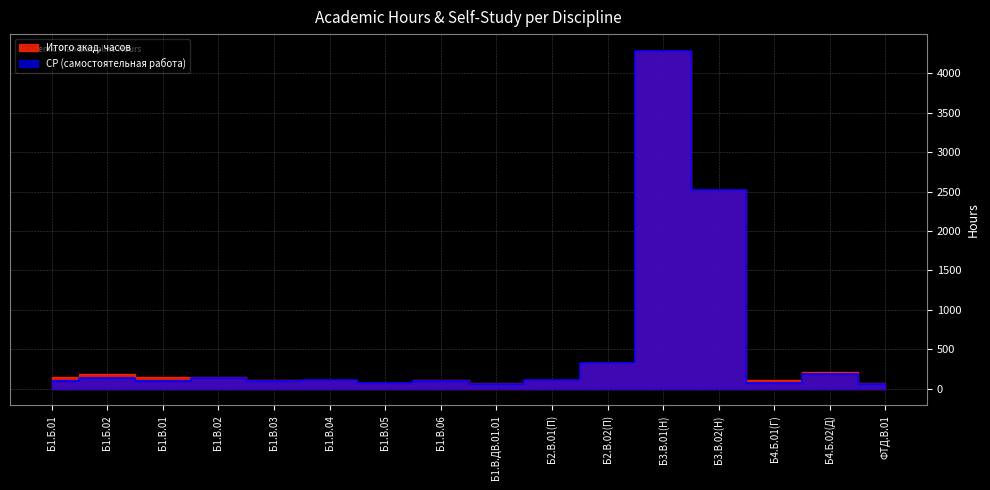

True or false: СР has more than 1 points higher than both neighbors.

True